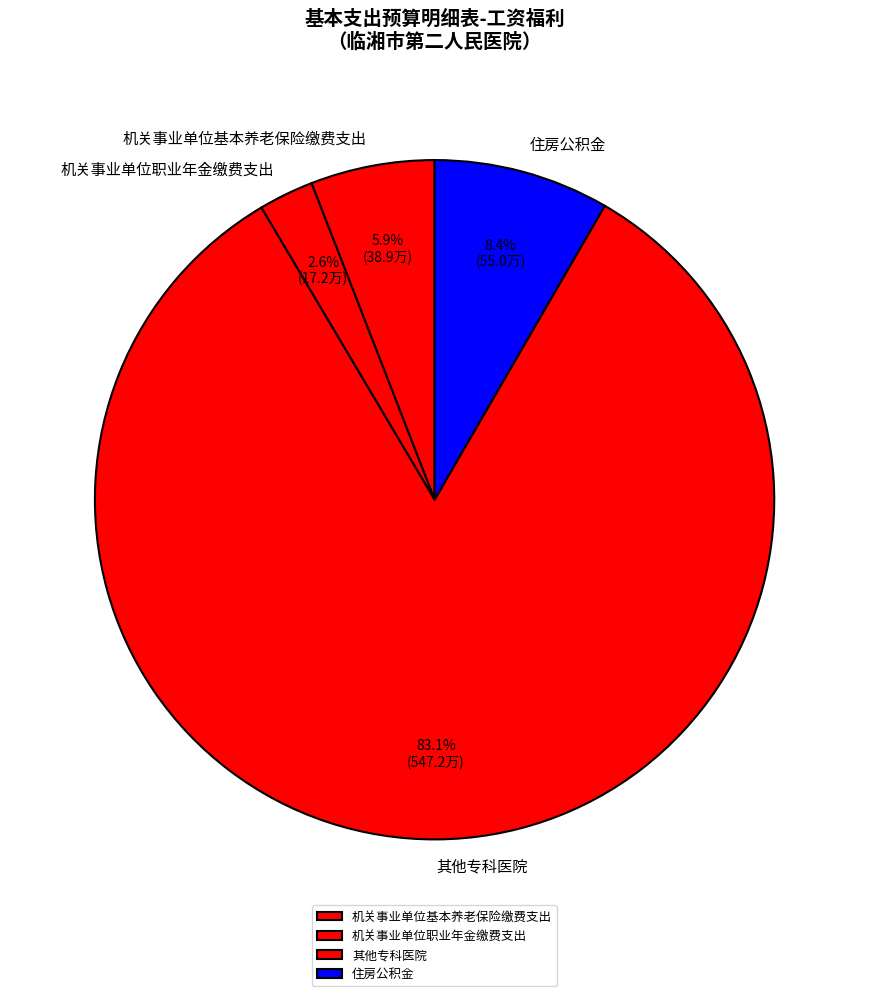

Count the number of slices in the pie.

4